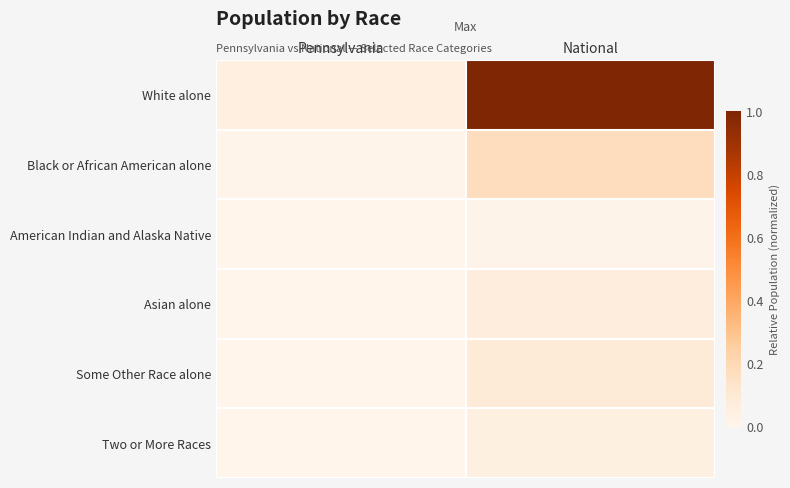

Which series changed the most between Pennsylvania and National?

White alone